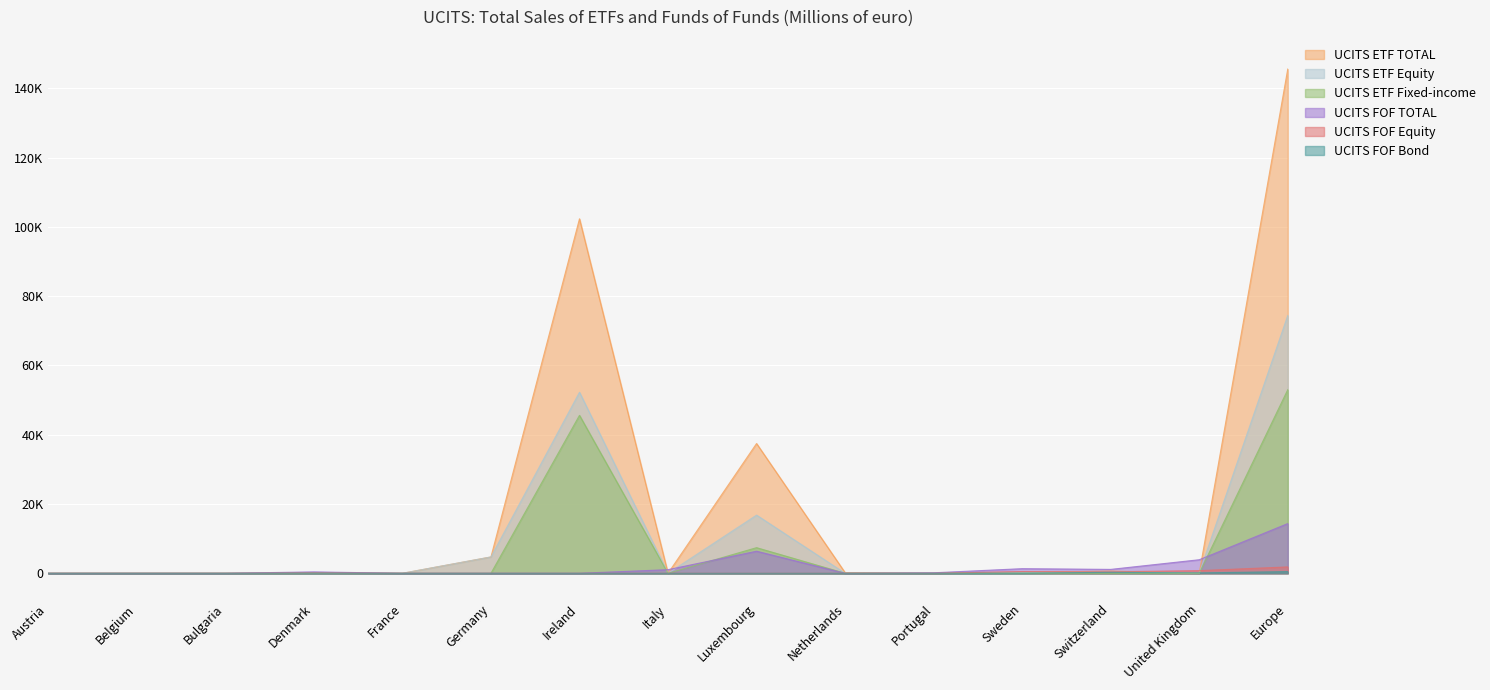

Is the value of UCITS FOF TOTAL at France greater than the value of UCITS FOF Equity at United Kingdom?

No